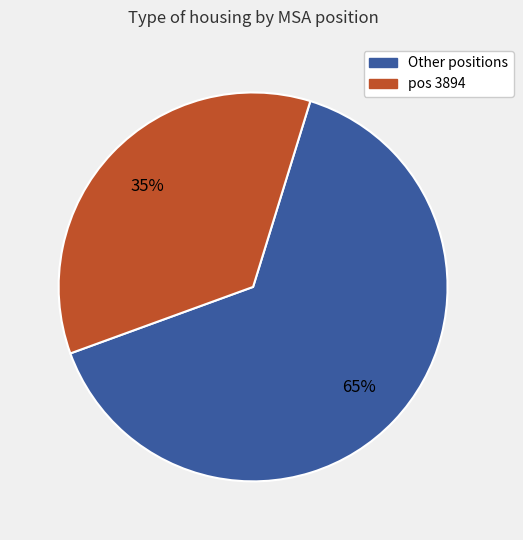

To the nearest percent, what is the average slice percentage?

50%